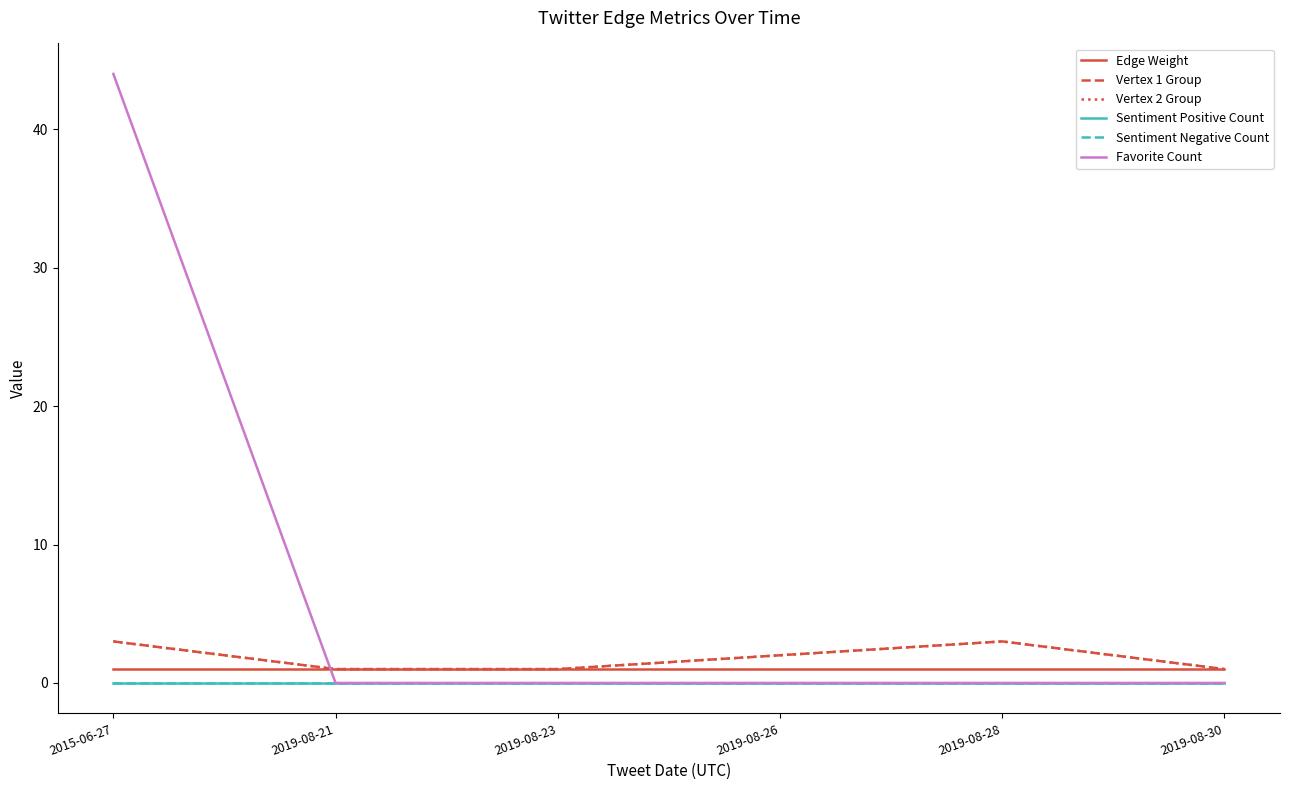

After their last crossing, which series has the higher values: Vertex 1 Group or Favorite Count?

Vertex 1 Group